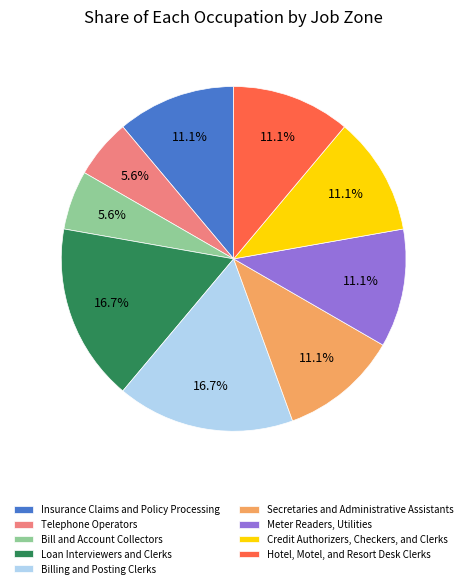

How much of the chart is everything except Secretaries and Administrative Assistants?

88.9%